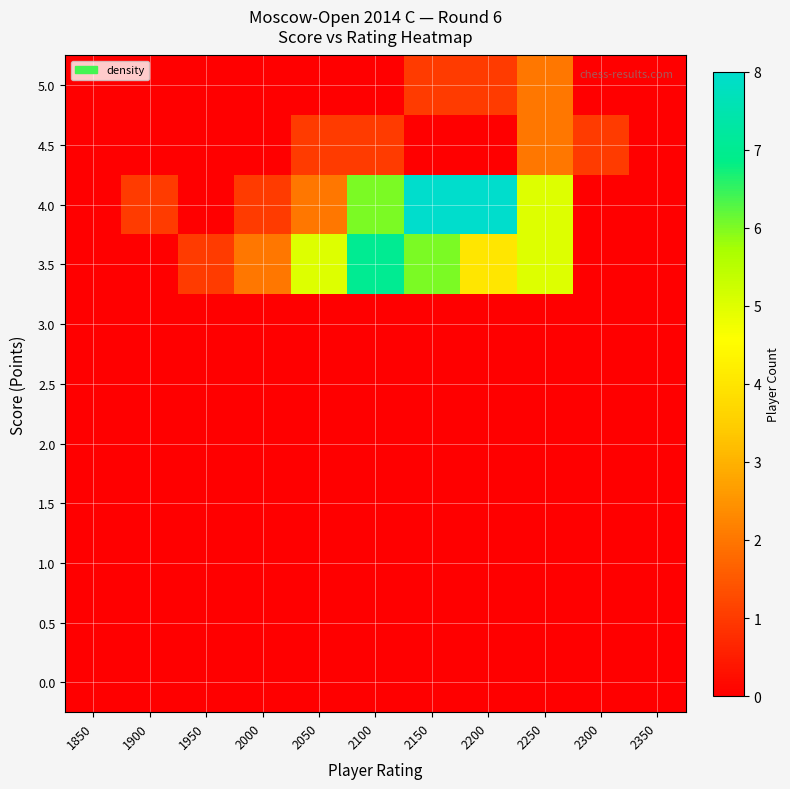

Between 1850 and 2300, which is larger?

1850